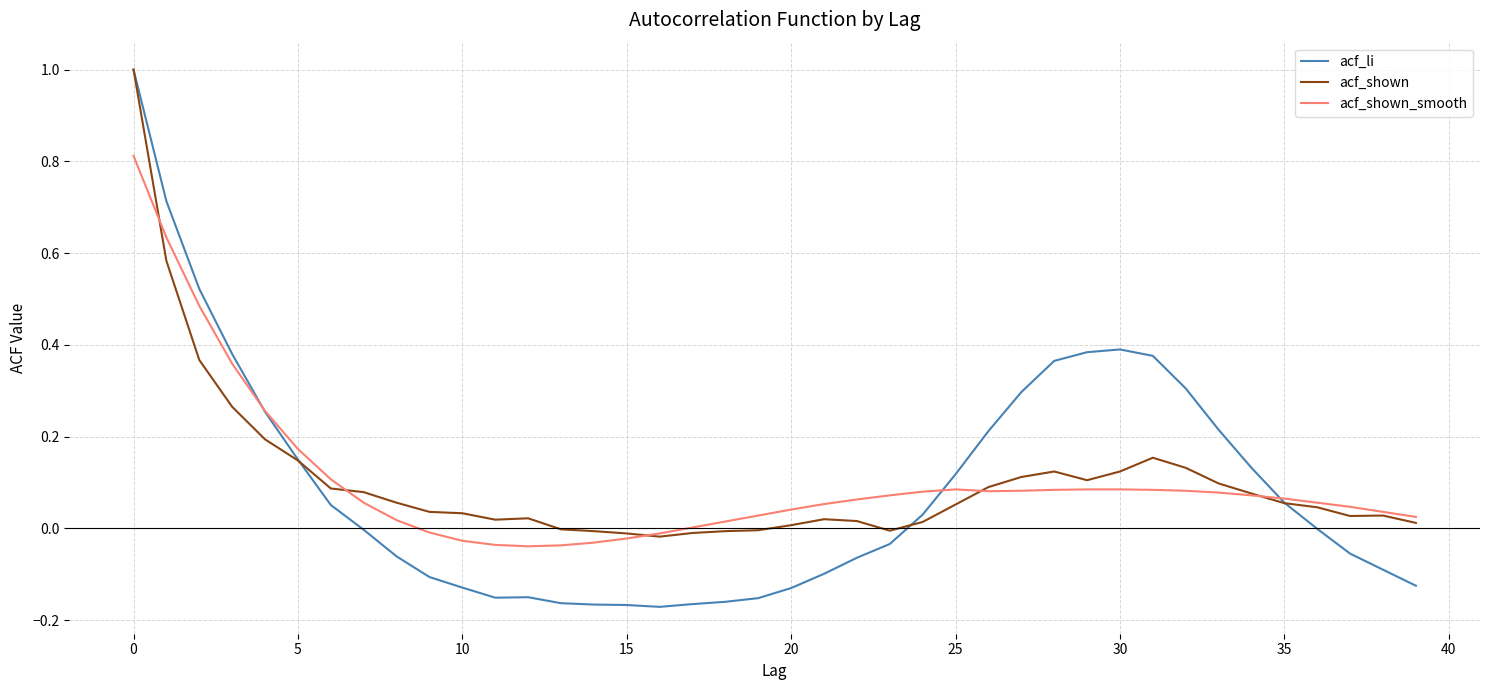

What is the maximum value shown in the chart?

1.0